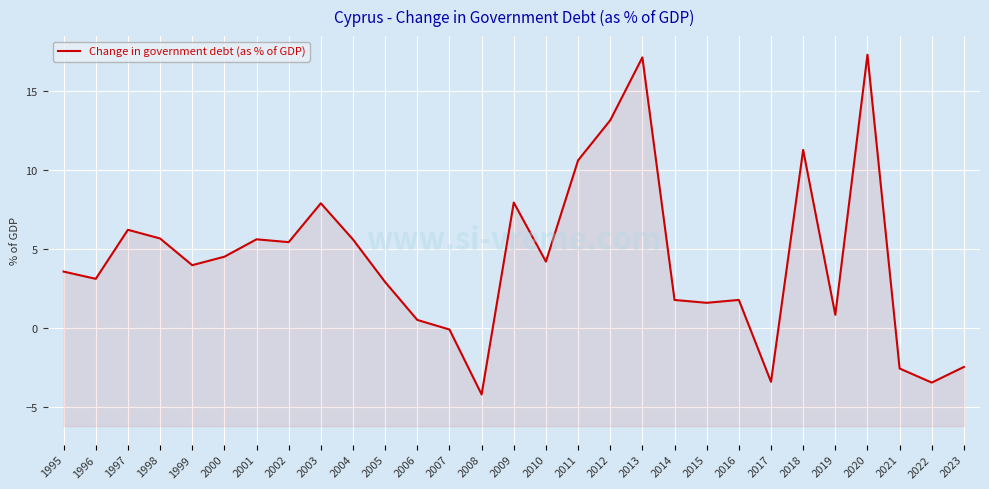

What is the change in value from 2012 to 2022?

-16.6